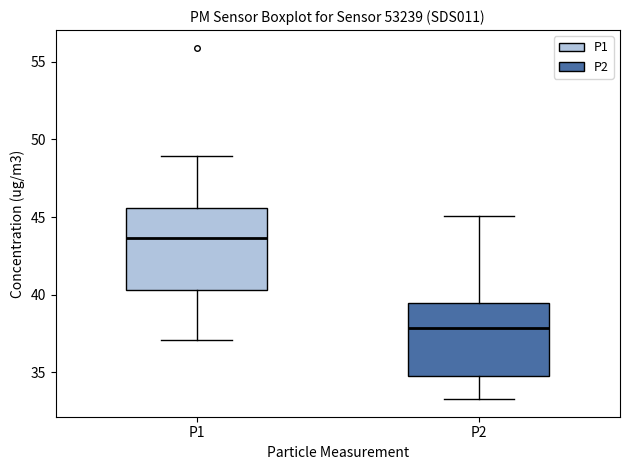

Where is the upper edge of the box for P2 on the y-axis? The values are not printed on the chart, so give them approximately, as read against the axis.

39.5